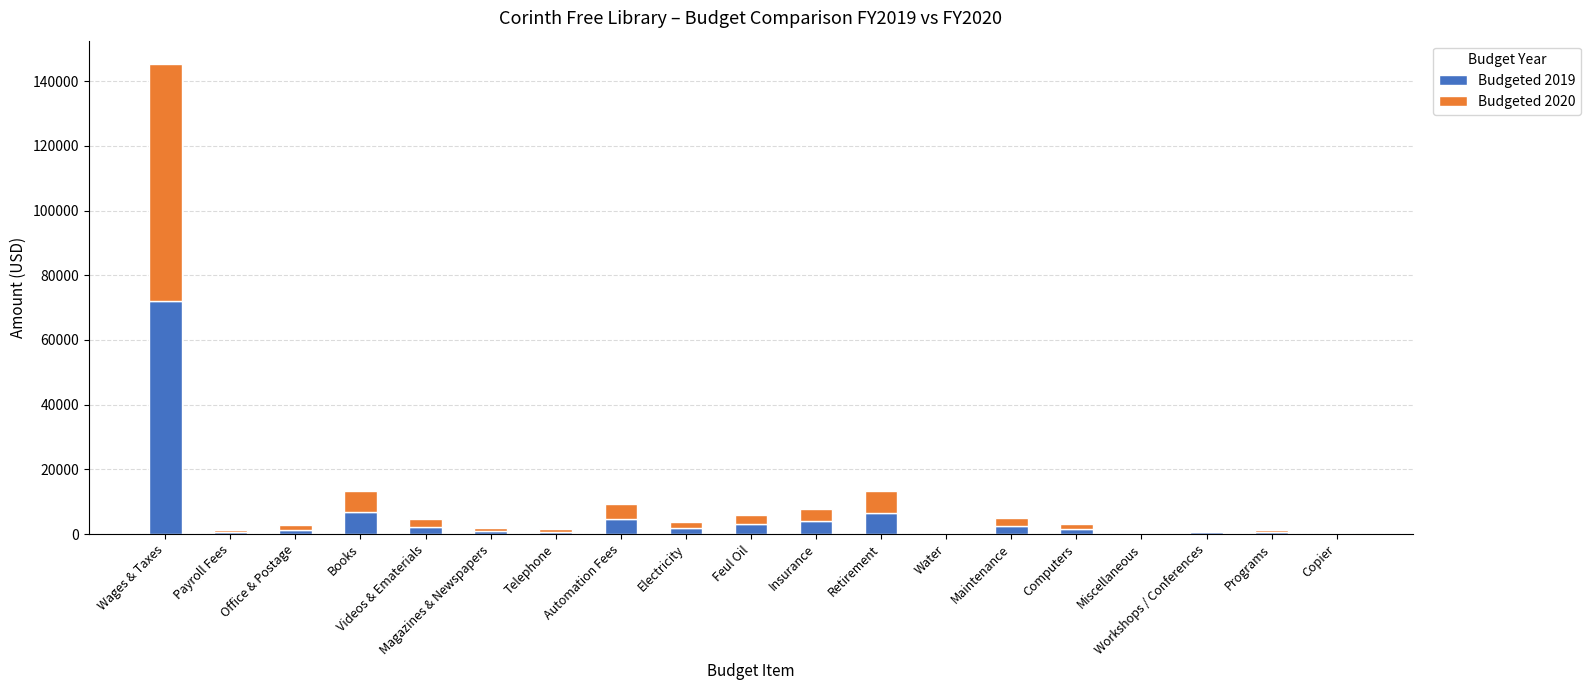

At which category is the sum across all series the highest?

Wages & Taxes